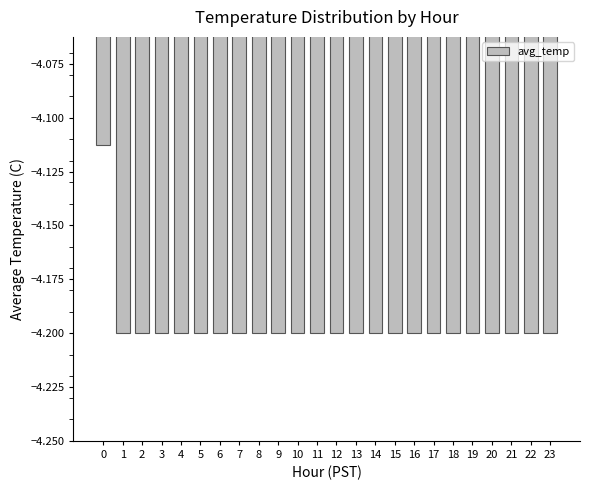

What is the value of the 18th bar from the left?

-4.2